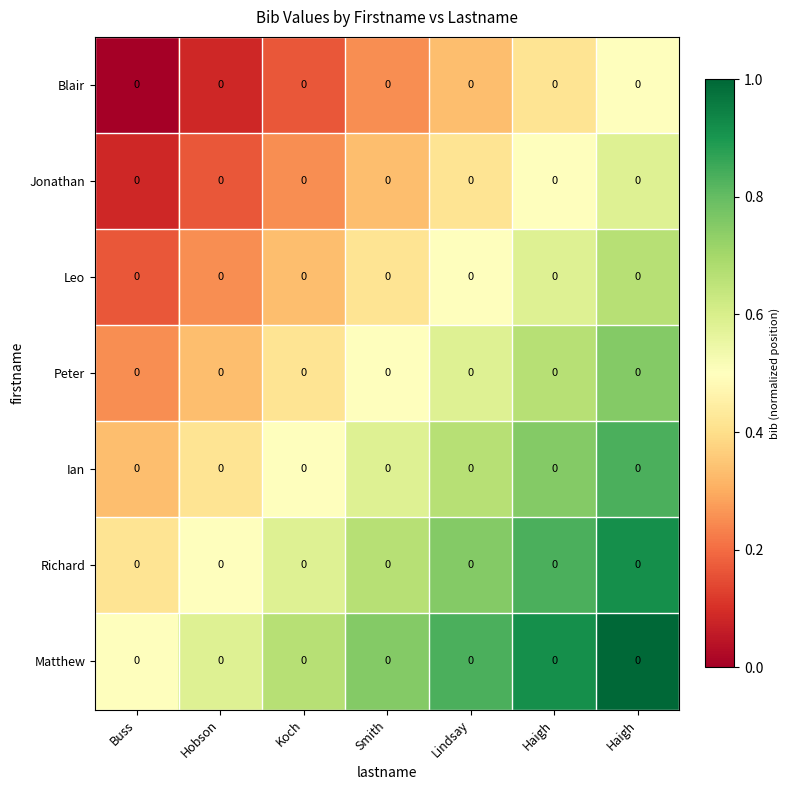

Which series has the largest range (max minus min)?

Blair